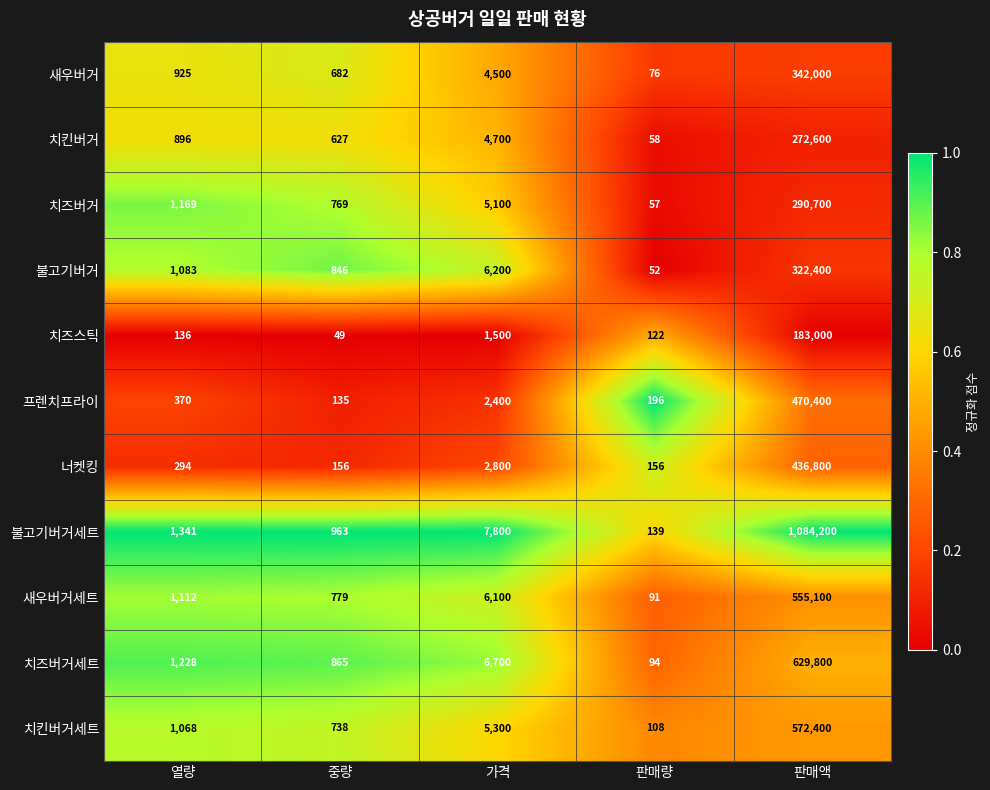

How many categories are shown in the chart?

5